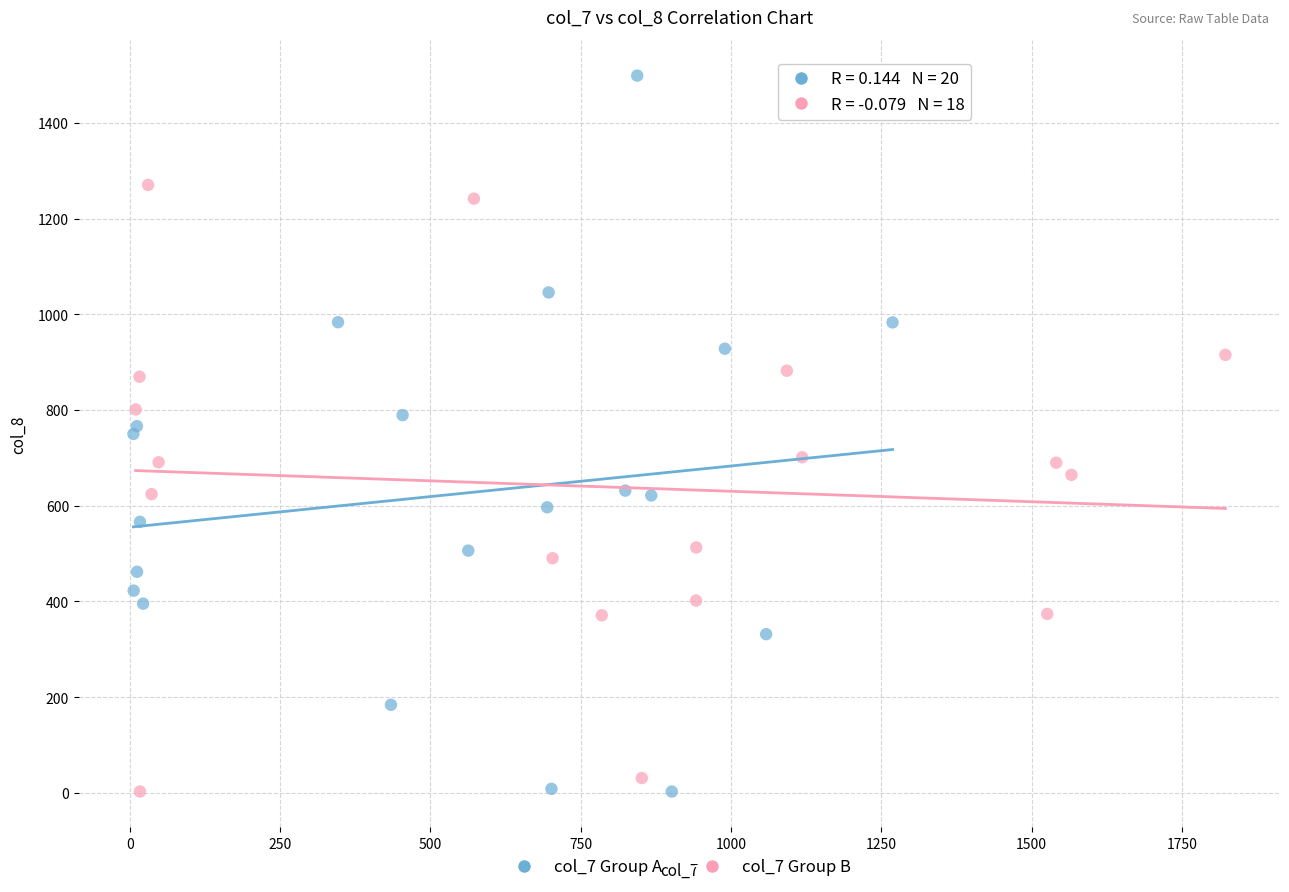

What are all the series names shown in the legend?

col_7 Group A, col_7 Group B